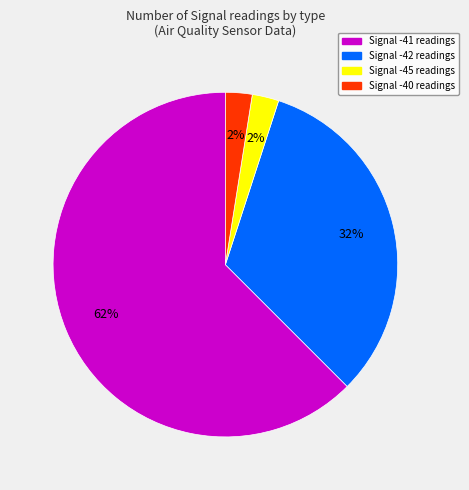

To the nearest percent, what is the average slice percentage?

25%